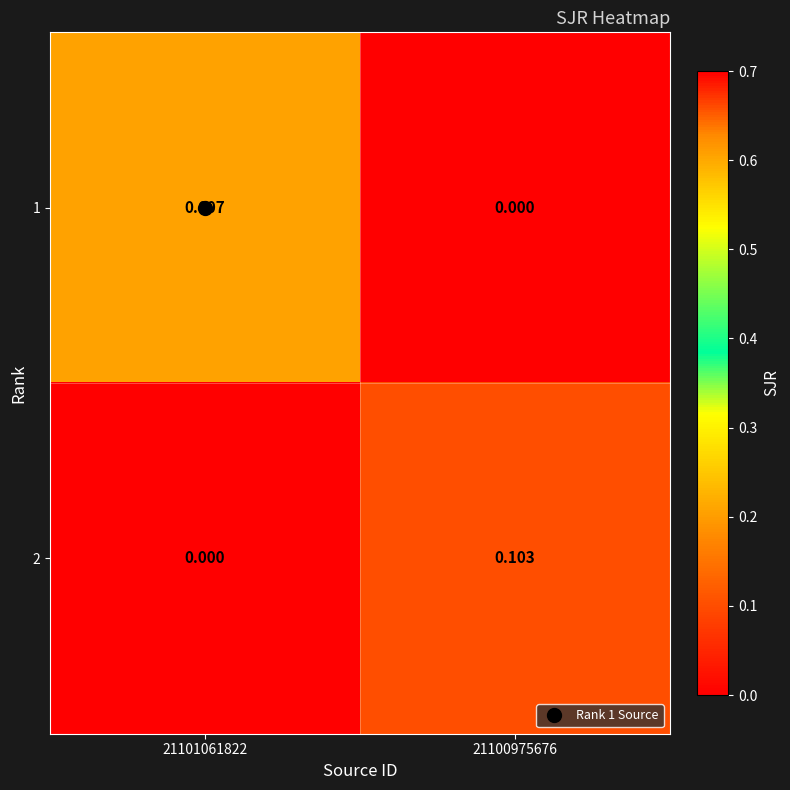

How many distinct data groups are displayed?

2